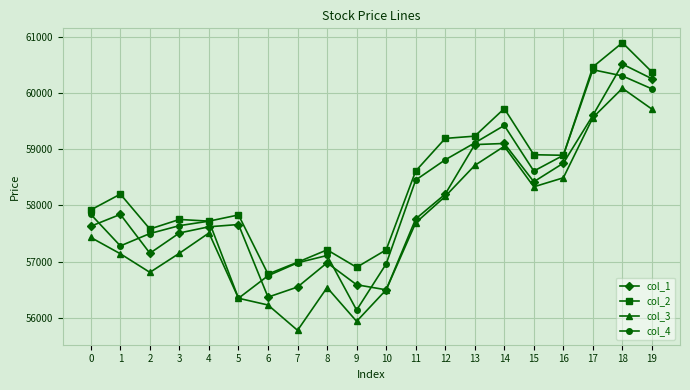

What is the sum of the col_4 values at 2 and 11?

115950